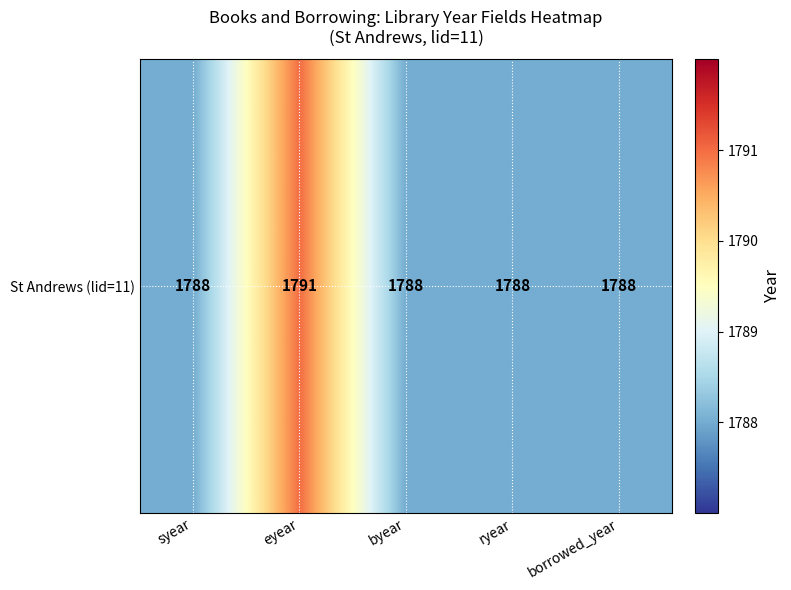

Reading right to left, transcribe all the data shown in this chart.

1788	1788	1788	1791	1788